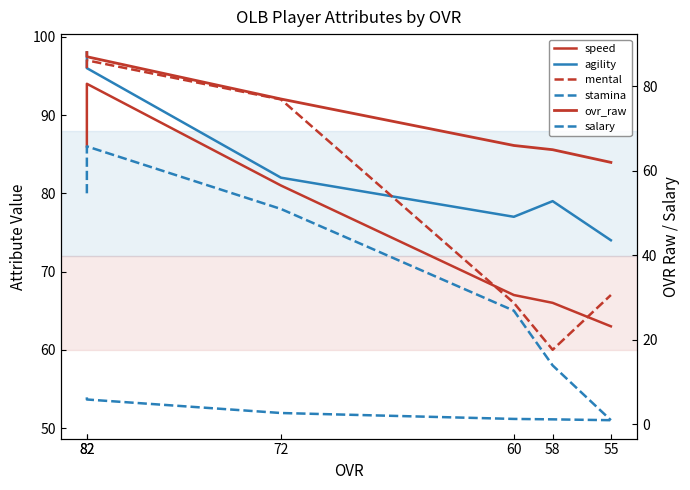

Reading left to right, what are all the values shown in this chart?

speed: 82=86.0	82=94.0	72=81.0	60=67.0	58=66.0	55=63.0
agility: 82=98.0	82=96.0	72=82.0	60=77.0	58=79.0	55=74.0
mental: 82=96.0	82=97.0	72=92.0	60=66.0	58=60.0	55=67.0
stamina: 82=80.0	82=86.0	72=78.0	60=65.0	58=58.0	55=51.0
ovr_raw: 82=88.0	82=87.0	72=77.0	60=66.0	58=65.0	55=62.0
salary: 82=6.4	82=5.9	72=2.7	60=1.3	58=1.2	55=1.0